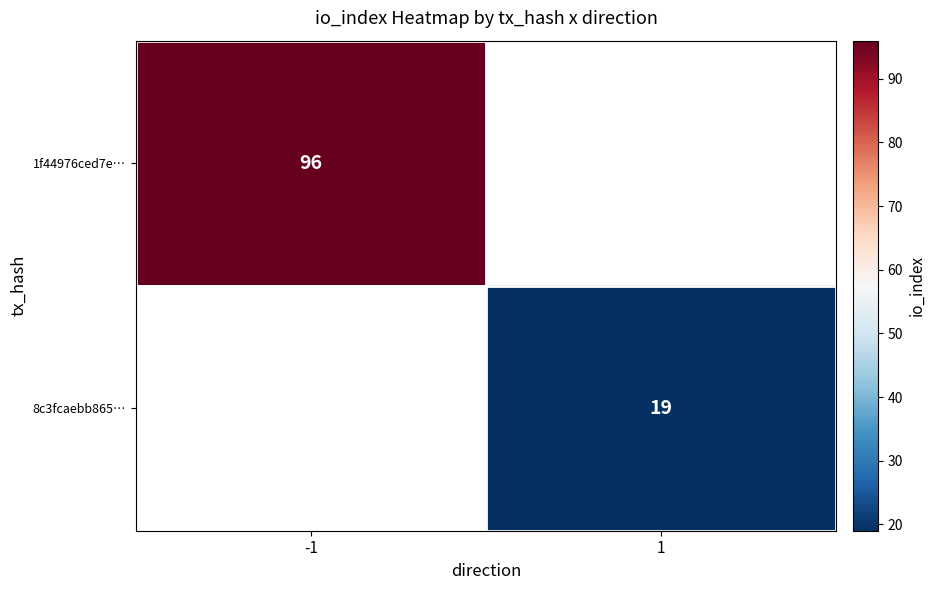

The 1f44976ced7e… series shows 41 at -1. True or false?

False